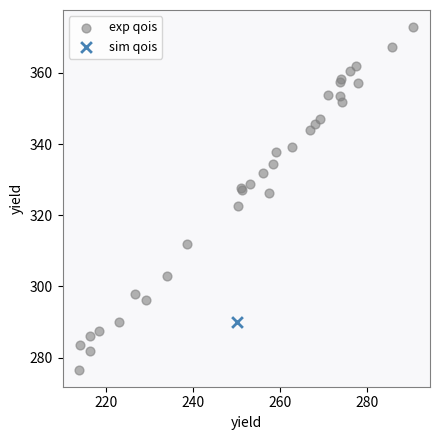

What are all the series names shown in the legend?

exp qois, sim qois